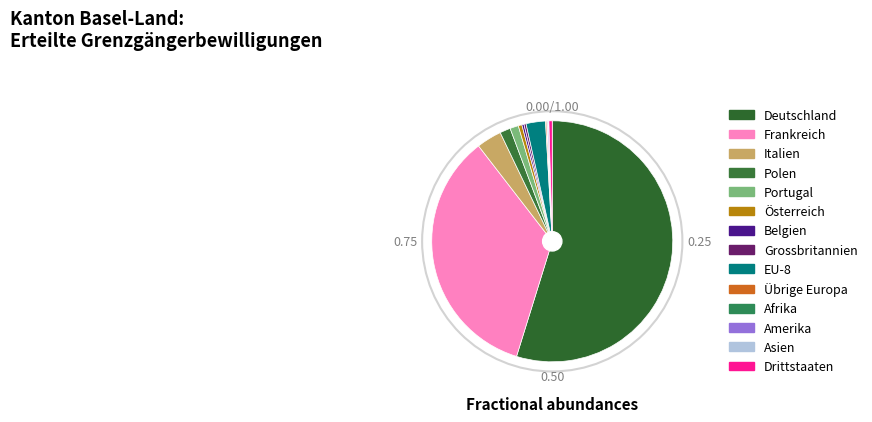

Which category has the biggest portion of the pie?

Deutschland